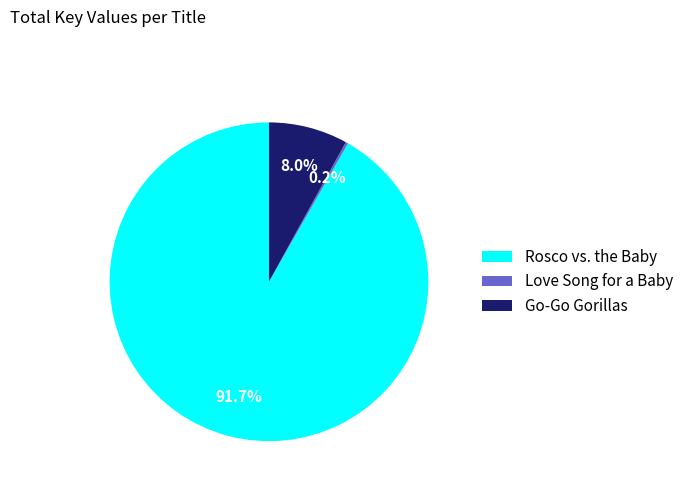

Is the sum of Rosco vs. the Baby and Go-Go Gorillas greater than half?

Yes